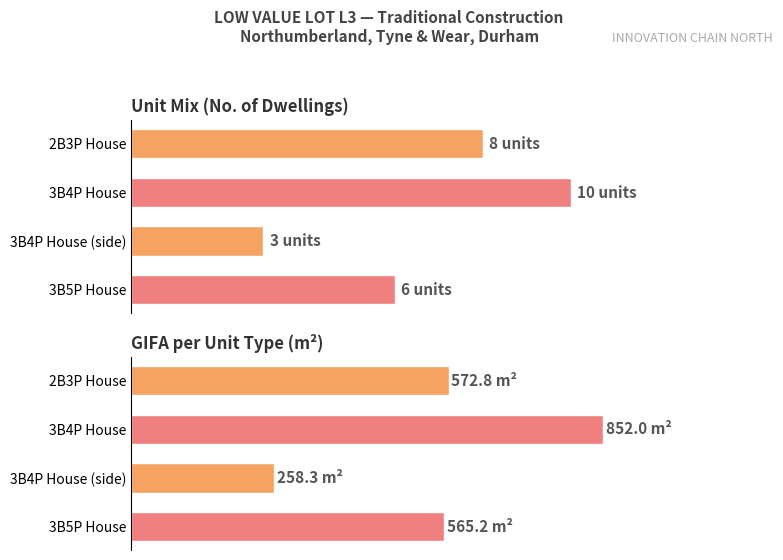

At how many categories does at least one series exceed 753?

1